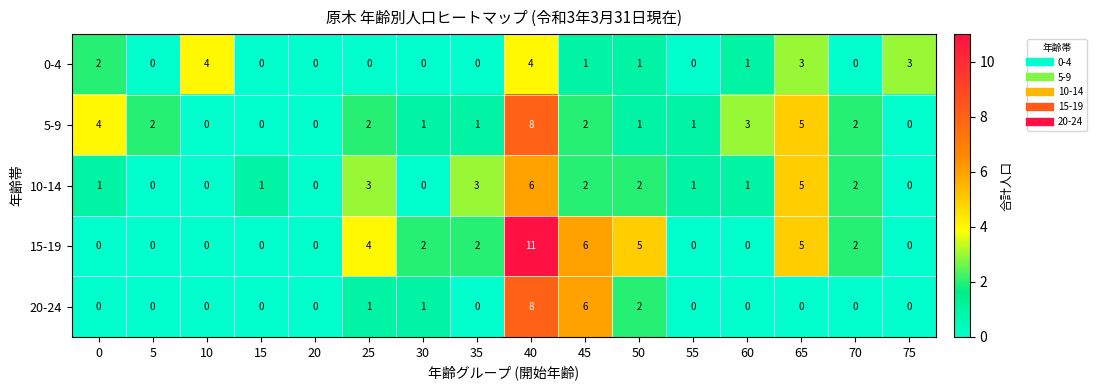

What is the sum of all 5-9 values?

32